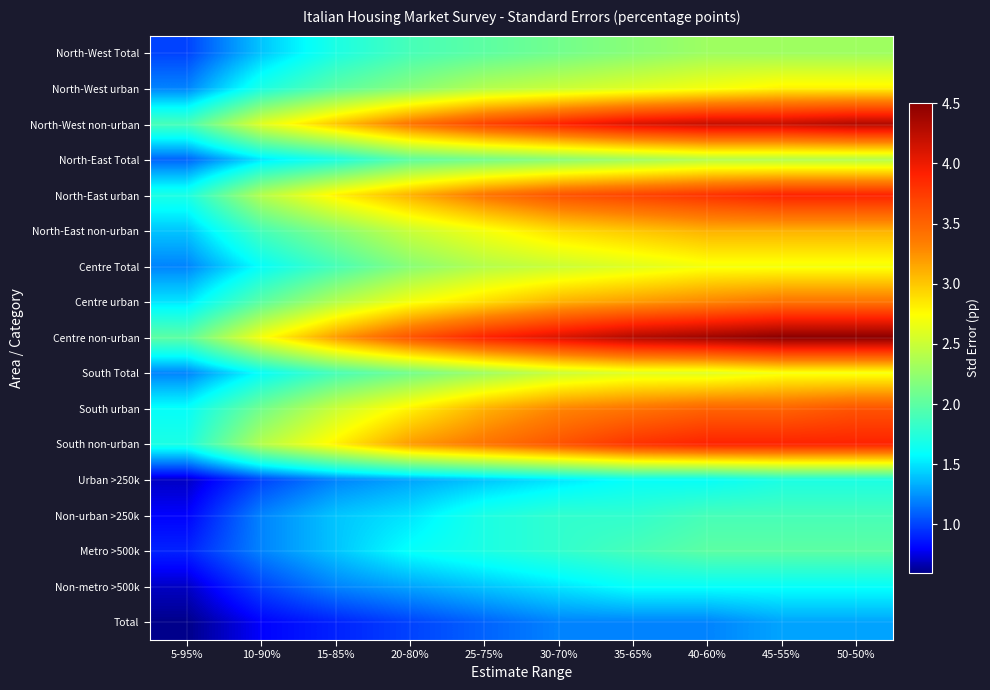

What is the smallest value displayed?

0.6